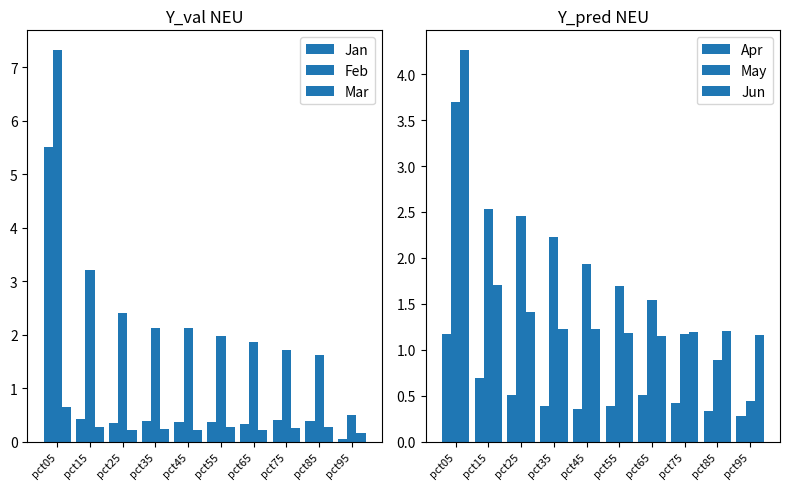

Are the bars grouped side by side (vs. stacked)?

Yes